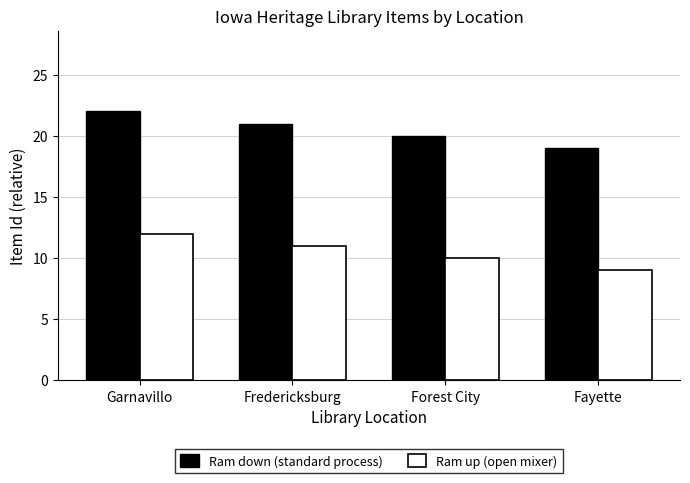

What is the label of the 2nd bar from the right?

Forest City